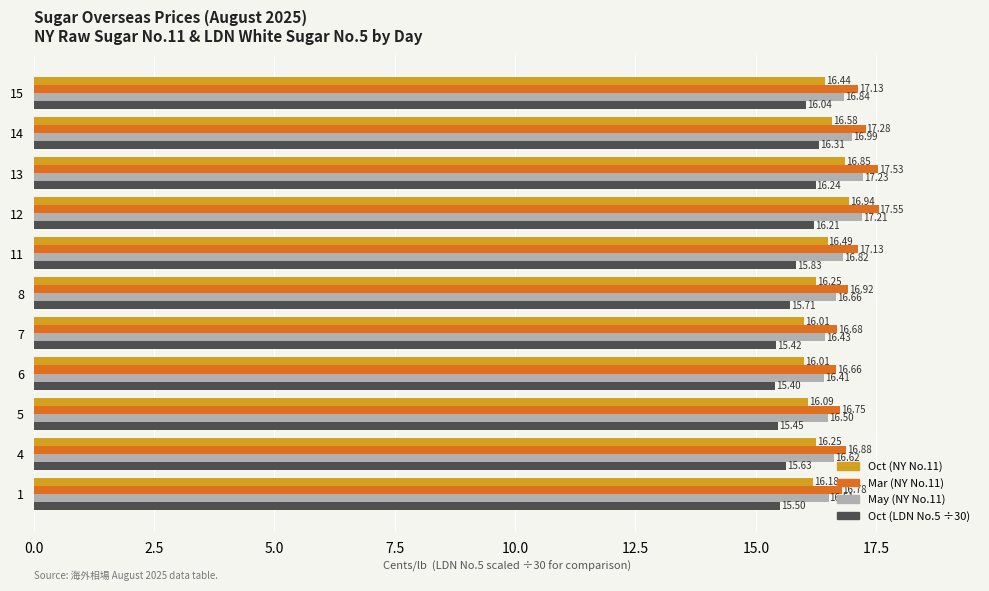

At which category is the sum across all series the highest?

12